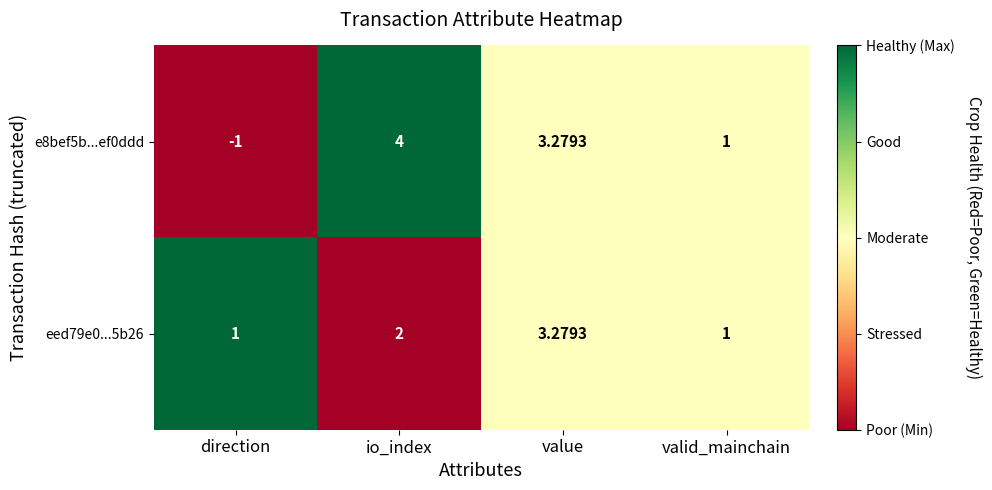

At which label is eed79e0...5b26 closest to 2?

io_index